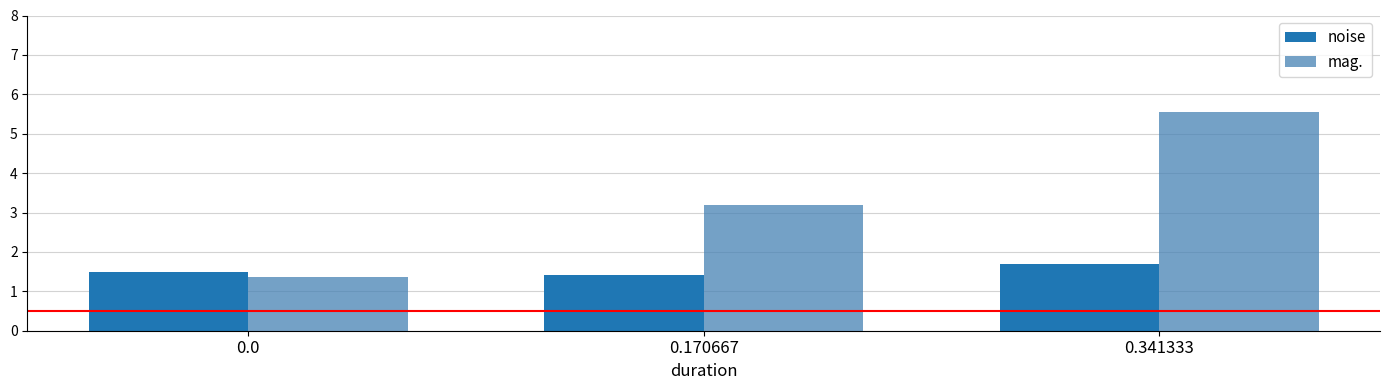

The value of noise at 0.341333 is 1.7. True or false?

True